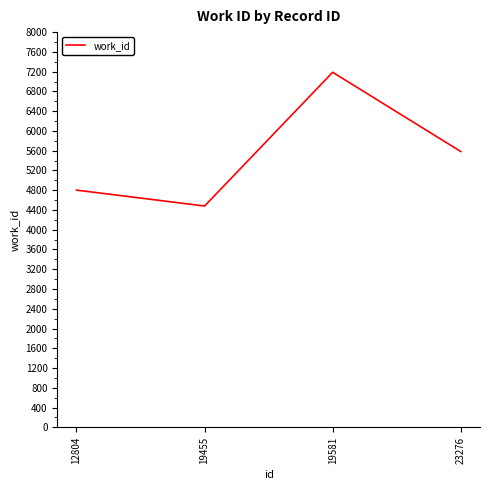

At which category does the data reach its first local peak?

19581